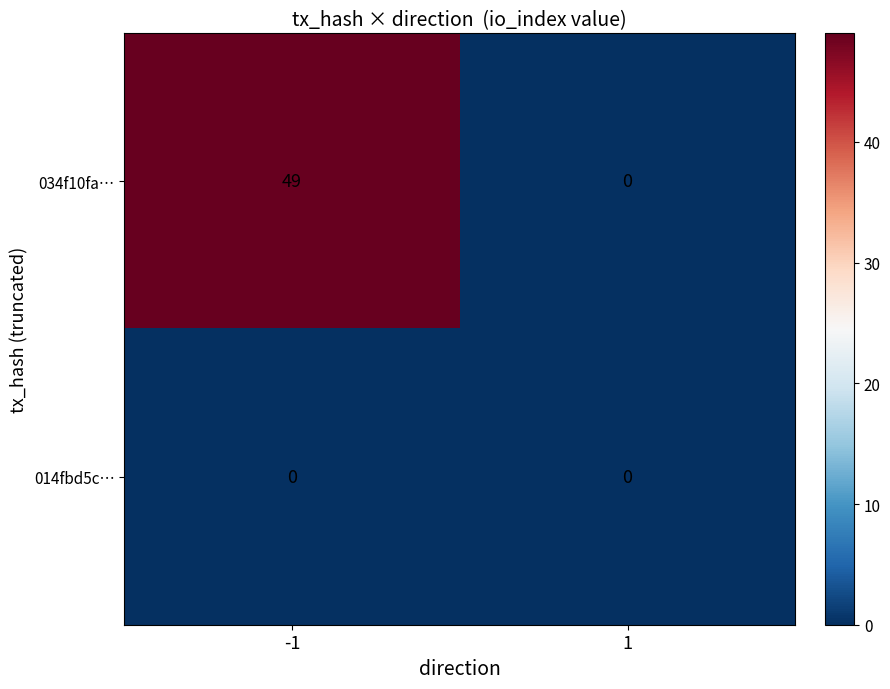

True or false: 034f10fa… has a value of 49 at -1.

True